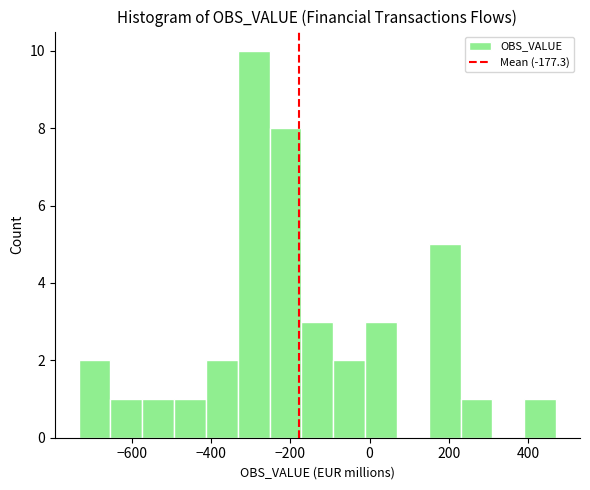

Reading left to right, list every bar in this chart as the range it spans on the x-axis followed by its height. Neither the bar edges nor the heights are printed on the chart, so give them approximately, as read against the axes.

-740 to -660: 2
-660 to -580: 1
-580 to -500: 1
-500 to -420: 1
-420 to -340: 2
-340 to -260: 10
-260 to -180: 8
-180 to -100: 3
-100 to -20: 2
-20 to 60: 3
60 to 140: 0
140 to 240: 5
240 to 320: 1
320 to 400: 0
400 to 480: 1